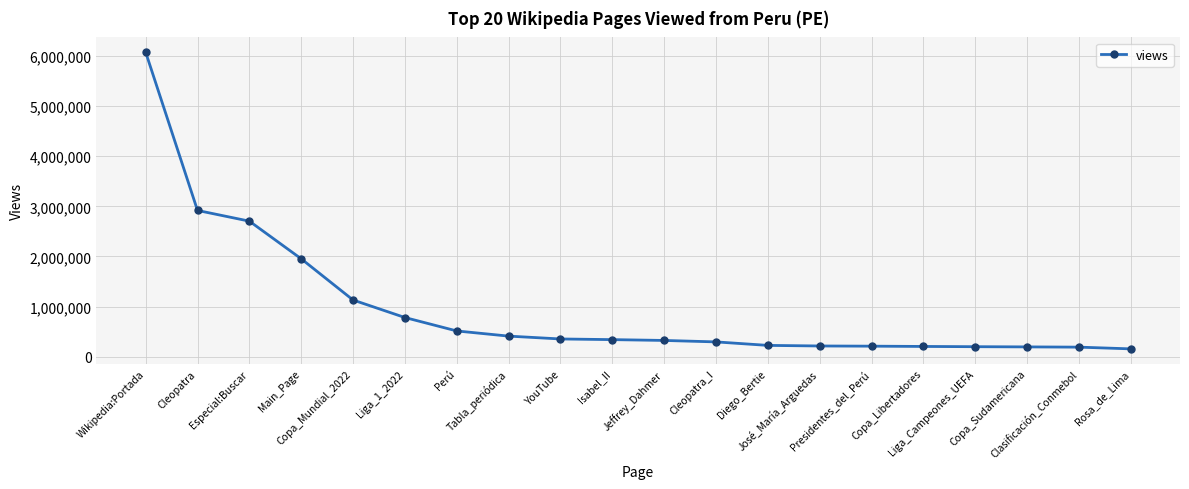

What is the average value?

969140